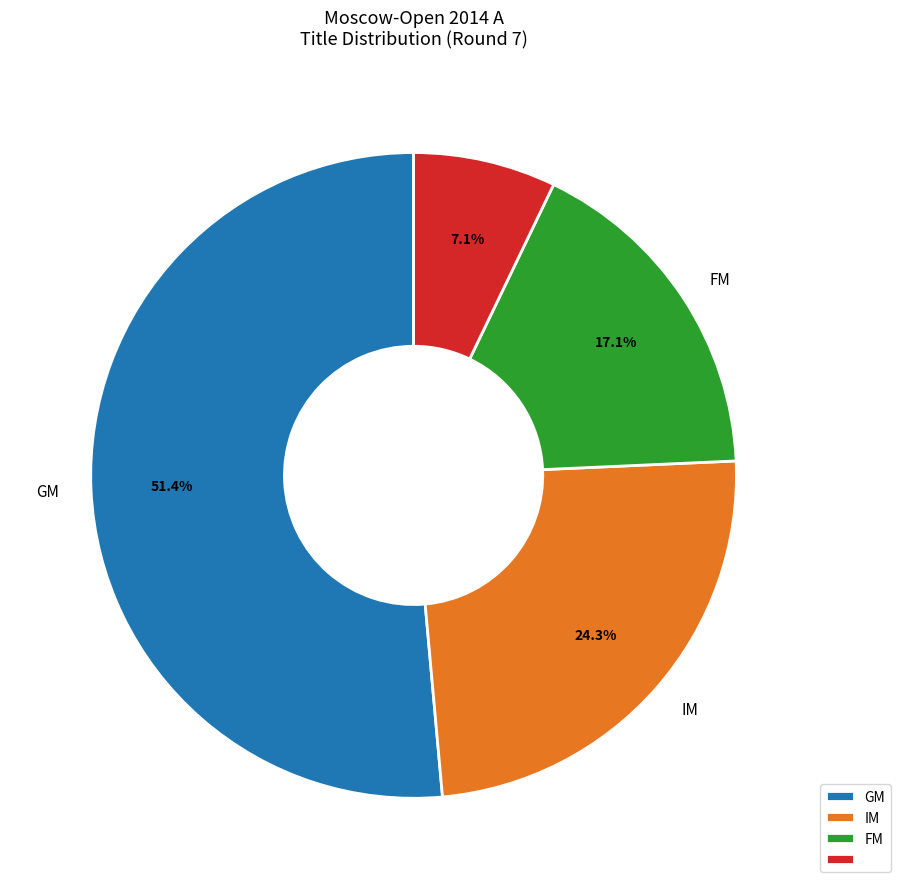

To the nearest percent, what is the difference between the largest and smallest slice percentages?

44%